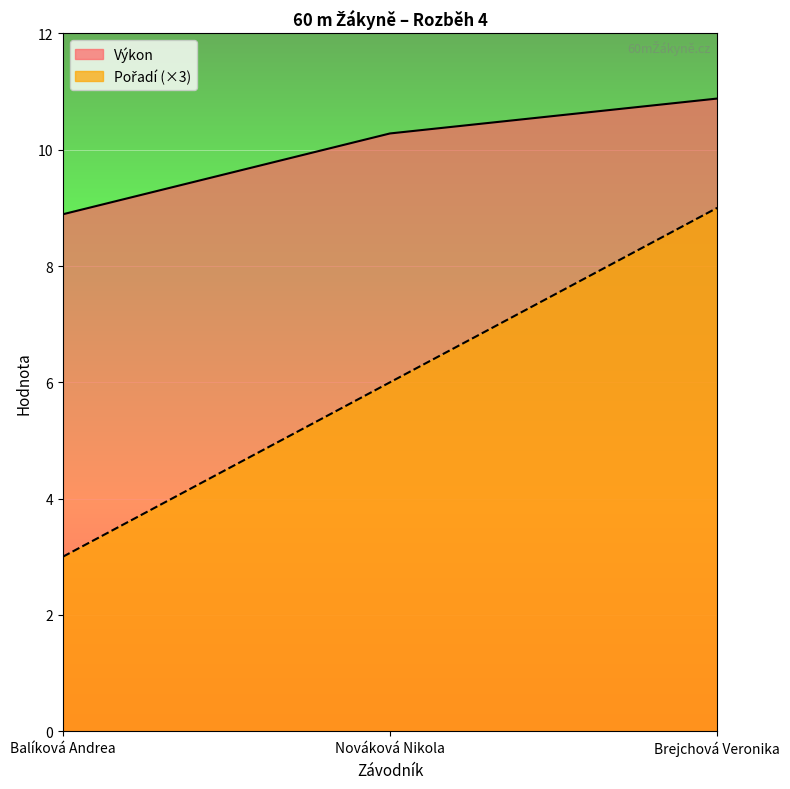

Reading right to left, extract all data points from this chart.

Pořadí: Brejchová Veronika=9.0	Nováková Nikola=6.0	Balíková Andrea=3.0
Výkon: Brejchová Veronika=10.9	Nováková Nikola=10.3	Balíková Andrea=8.9